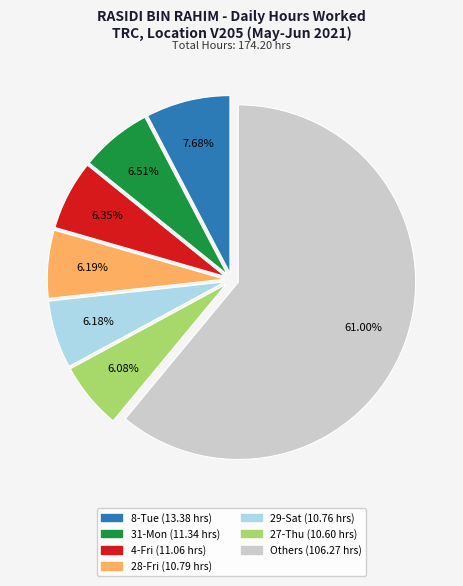

How many segments does this pie chart have?

7